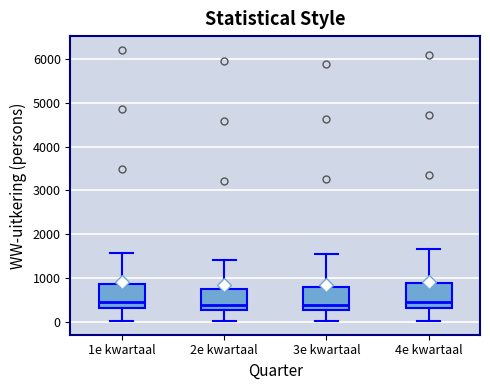

Reading left to right, read every box against the y-axis: the position of its median line, the range the box covers, and the ends of its whiskers. The values are not printed on the chart, so give them approximately, as read against the axis.

1e kwartaal: median 400, box 300 to 900, whiskers 0 to 1600
2e kwartaal: median 400, box 300 to 700, whiskers 0 to 1400
3e kwartaal: median 400, box 300 to 800, whiskers 0 to 1500
4e kwartaal: median 500, box 300 to 900, whiskers 0 to 1700